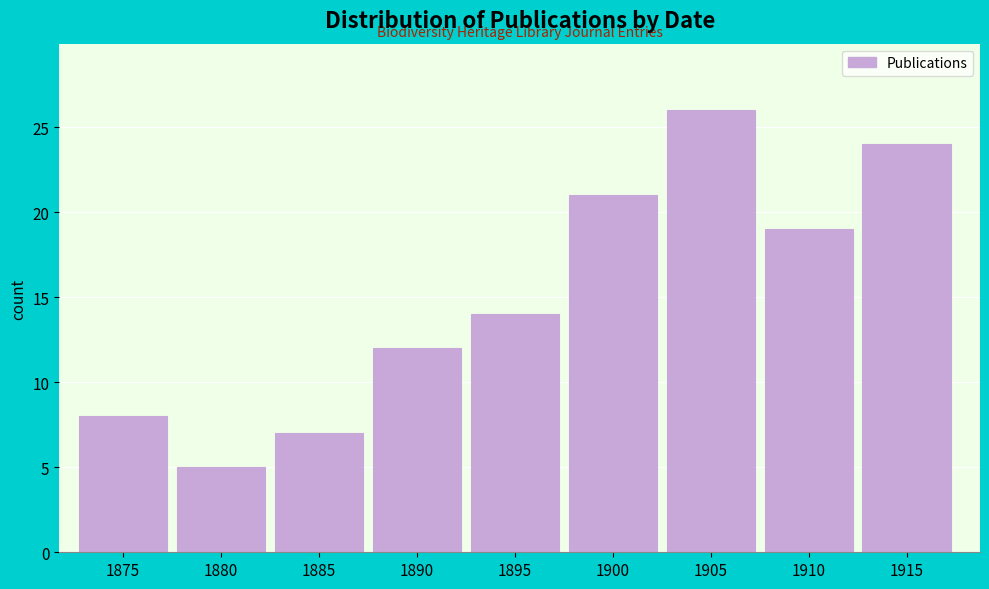

Reading right to left, list all the values displayed in this chart.

24	19	26	21	14	12	7	5	8